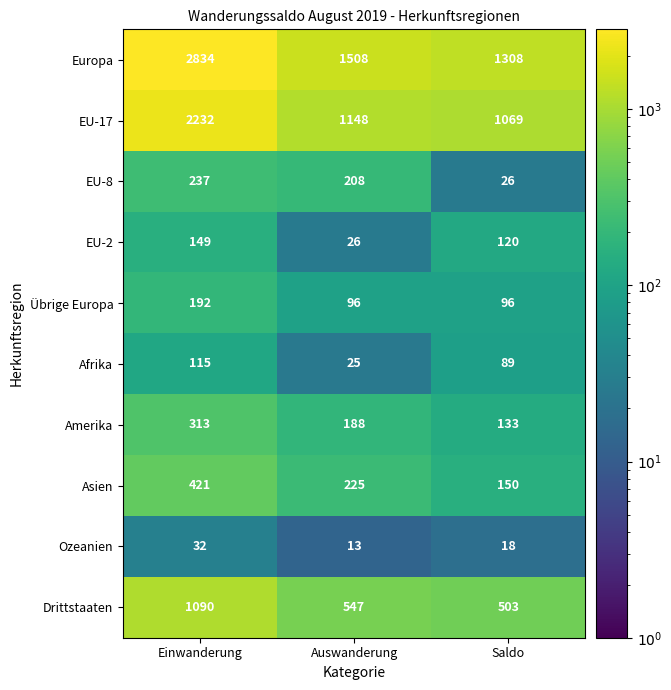

What is the average value of the Amerika series?

211